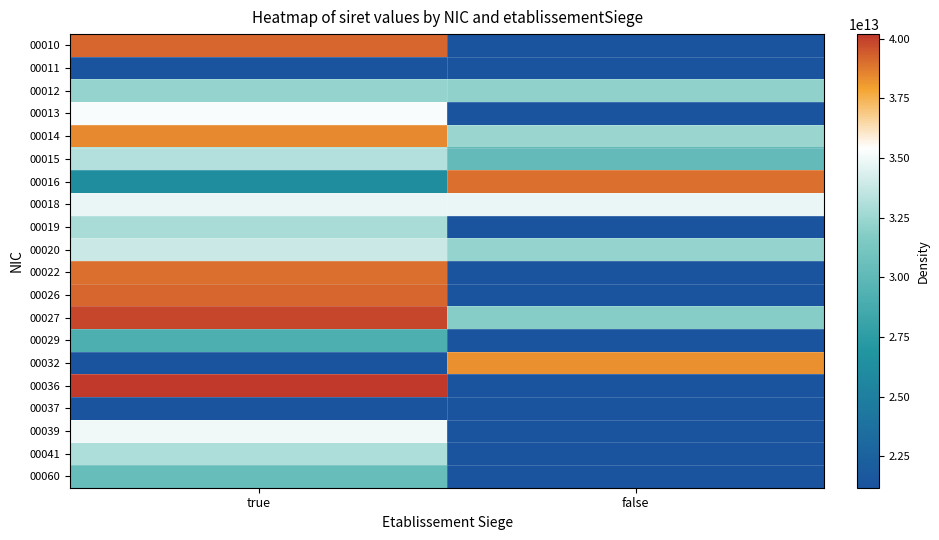

Which series changed the most between true and false?

00016